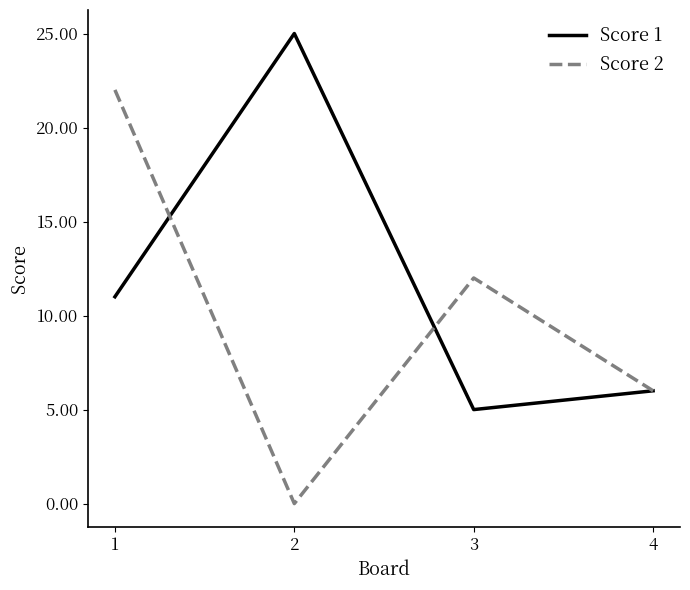

What is the highest value of the Score 2 series?

22